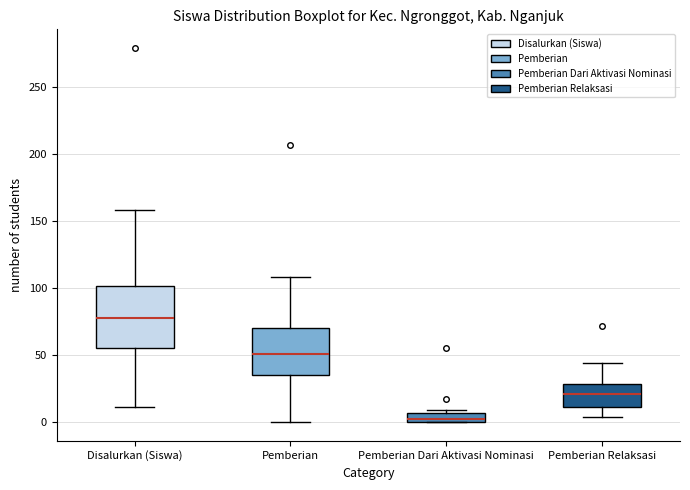

Comparing the boxes themselves (not the whiskers), which one is the tallest?

Disalurkan (Siswa)